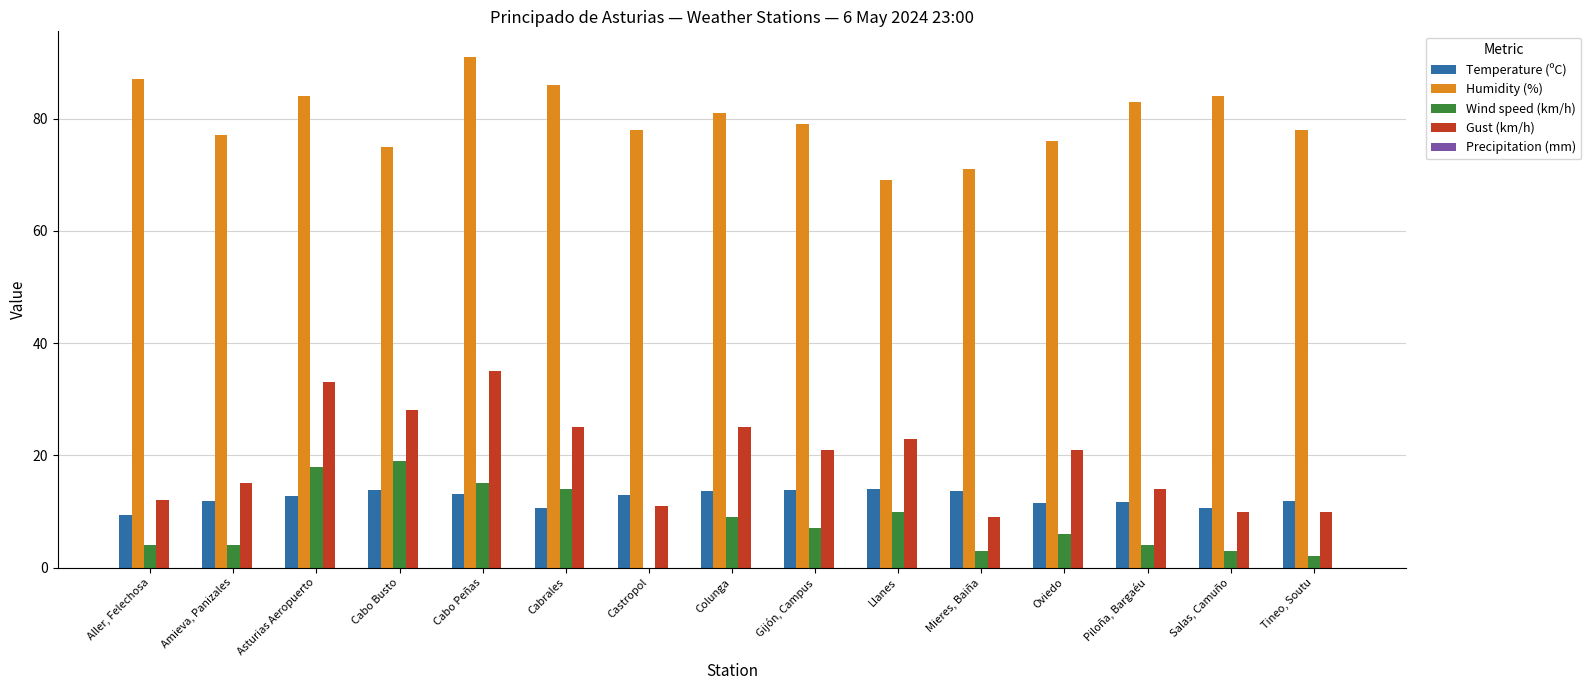

What is the maximum value shown in the chart?

91.0